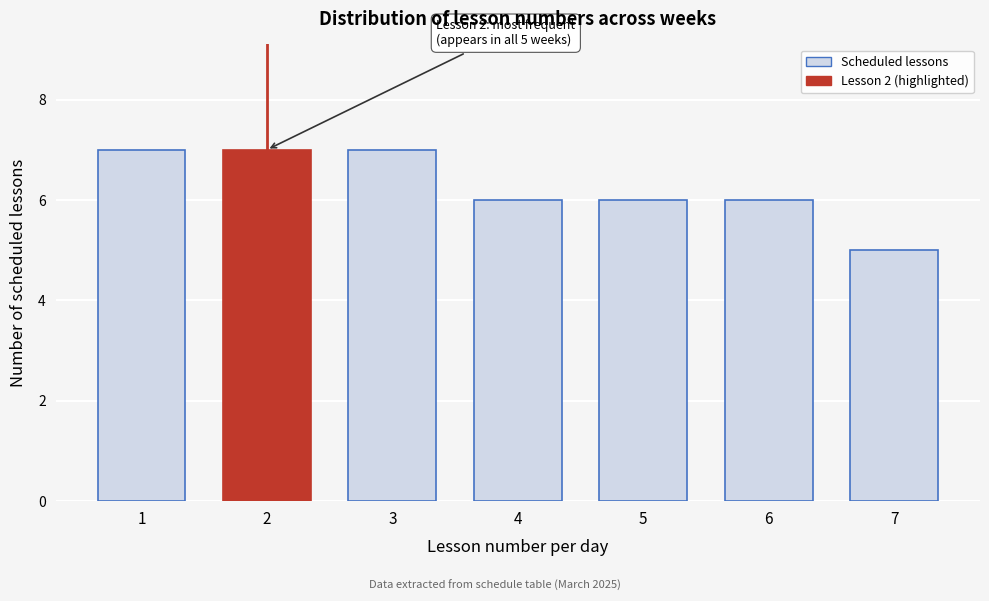

Reading left to right, transcribe all the data shown in this chart.

1=7	2=7	3=7	4=6	5=6	6=6	7=5